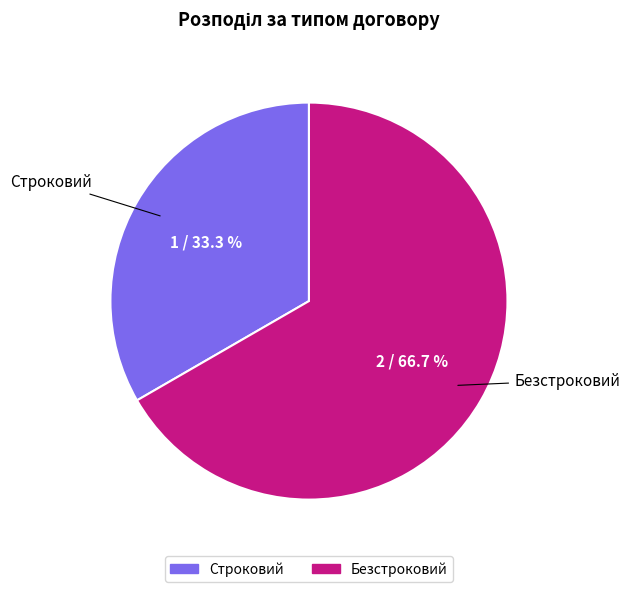

Count the number of slices in the pie.

2